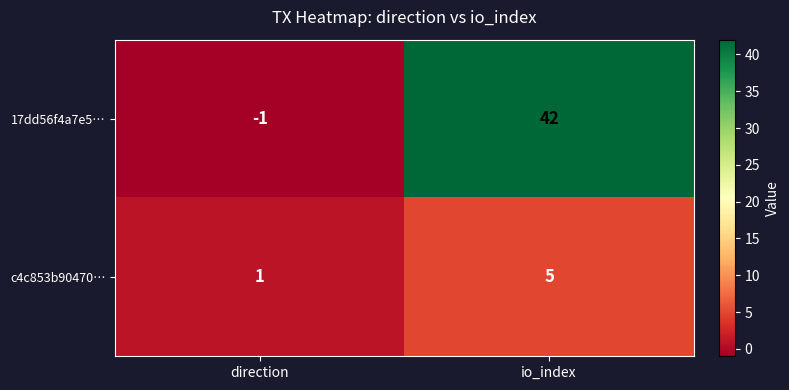

At which category is the sum across all series the highest?

io_index